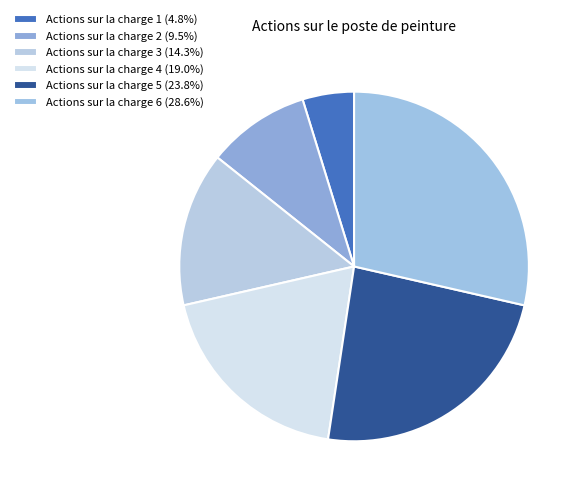

How many slices are in this pie chart?

6